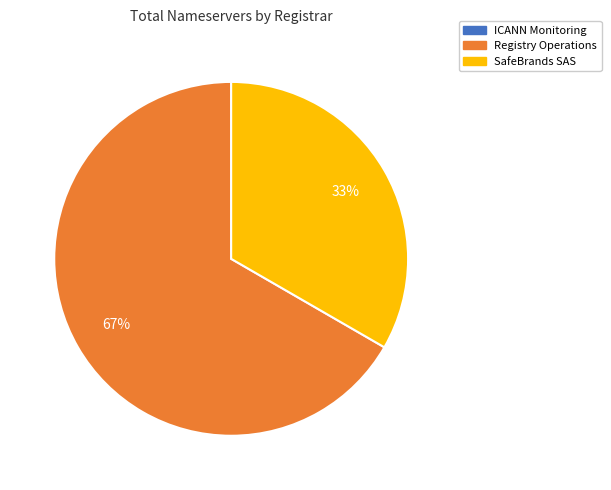

The SafeBrands SAS slice represents 26% of the pie. True or false?

False